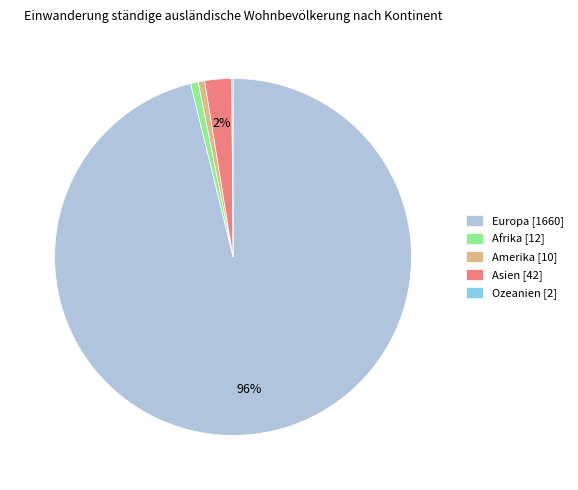

To the nearest percent, what is the difference between the Europa and Afrika slice percentages?

95%